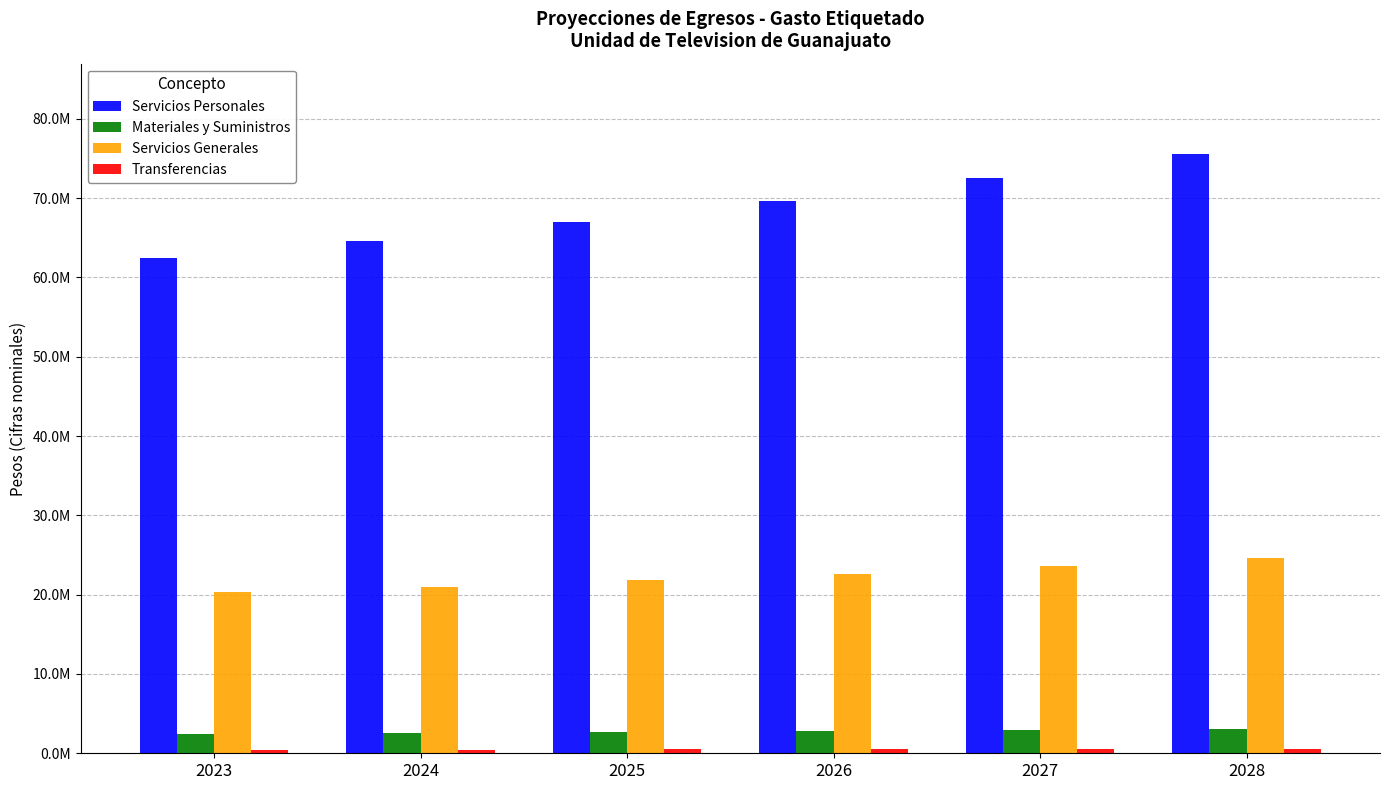

Does the chart contain any negative values?

No